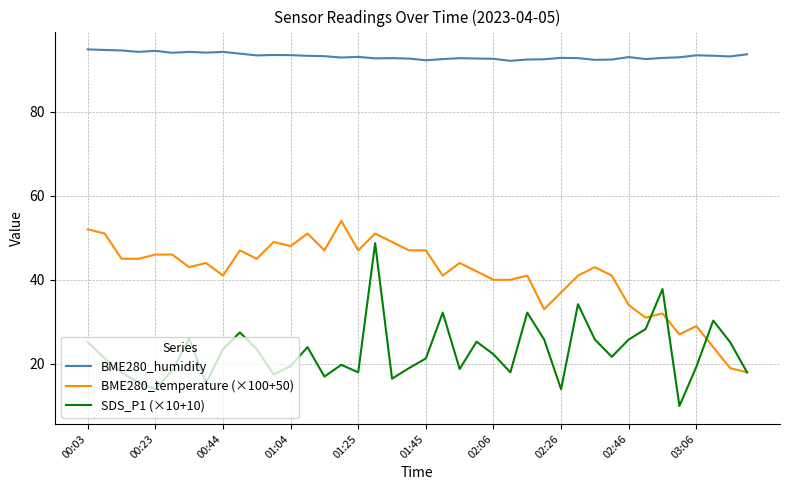

True or false: SDS_P1 (×10+10) and BME280_humidity intersect in this chart.

False